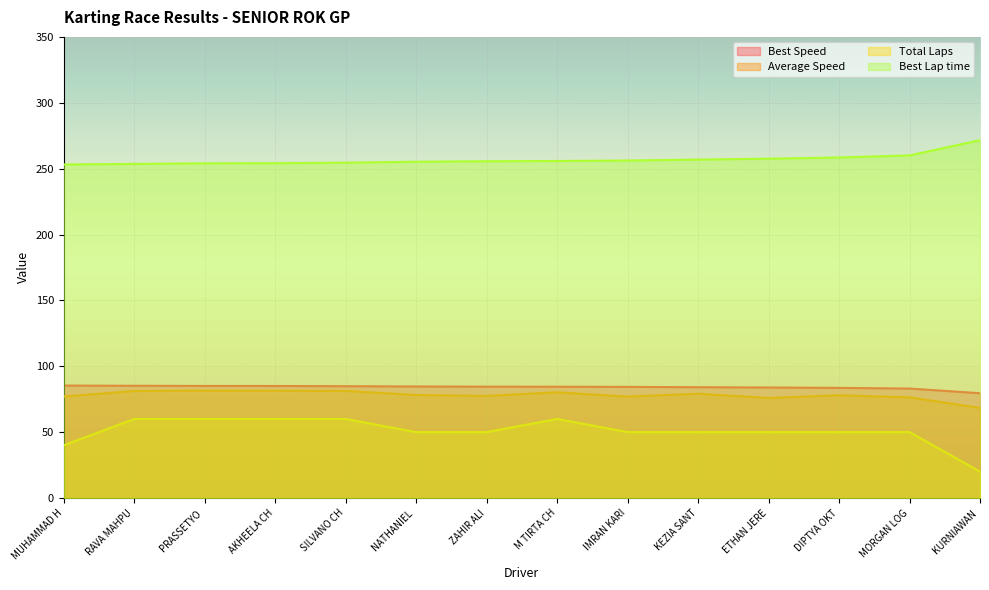

What is the maximum value shown in the chart?

271.6